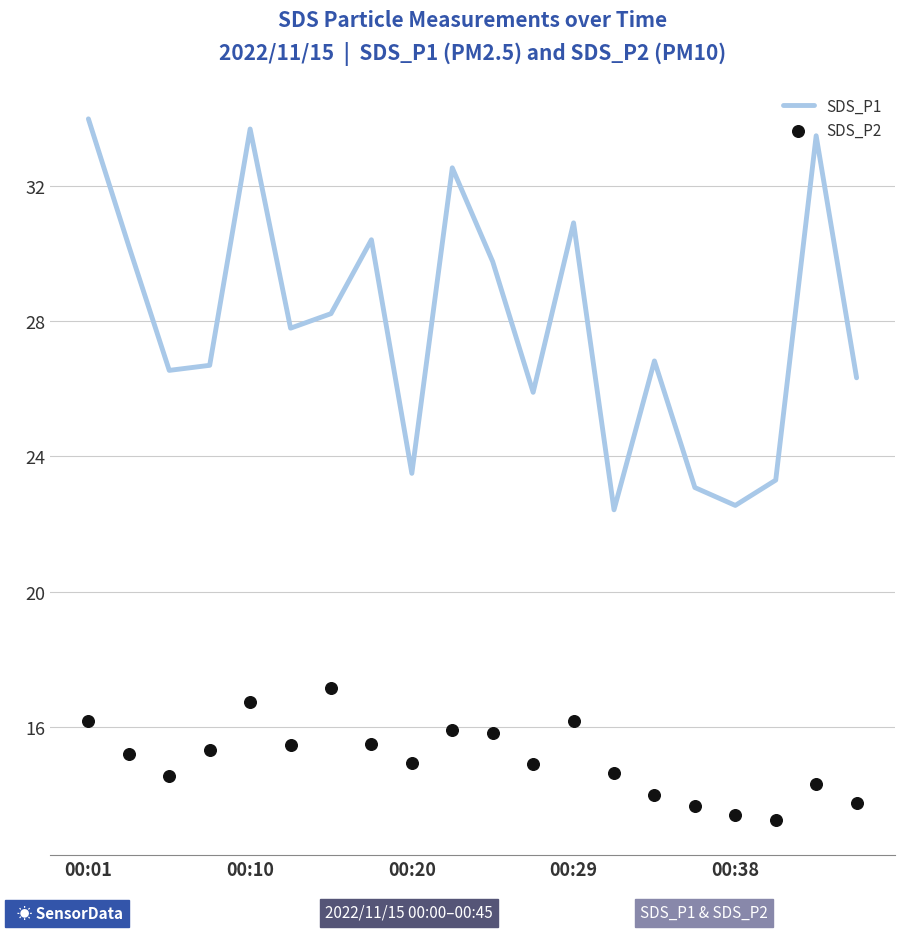

Is the value of SDS_P1 at 16 greater than the value of SDS_P2 at 19?

Yes